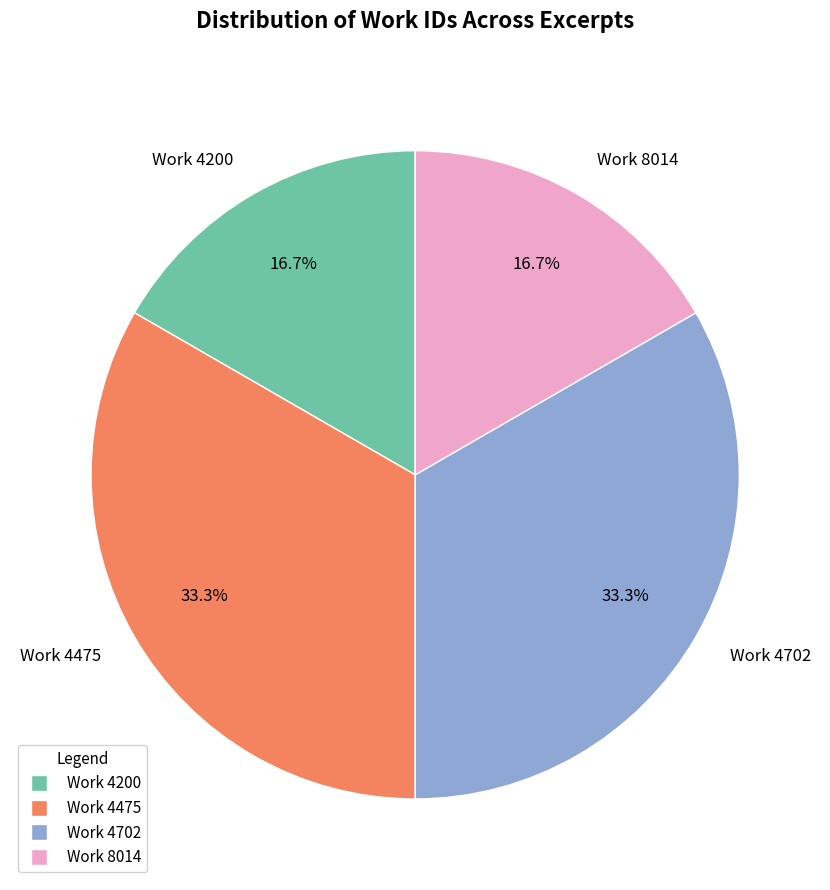

How many segments does this pie chart have?

4